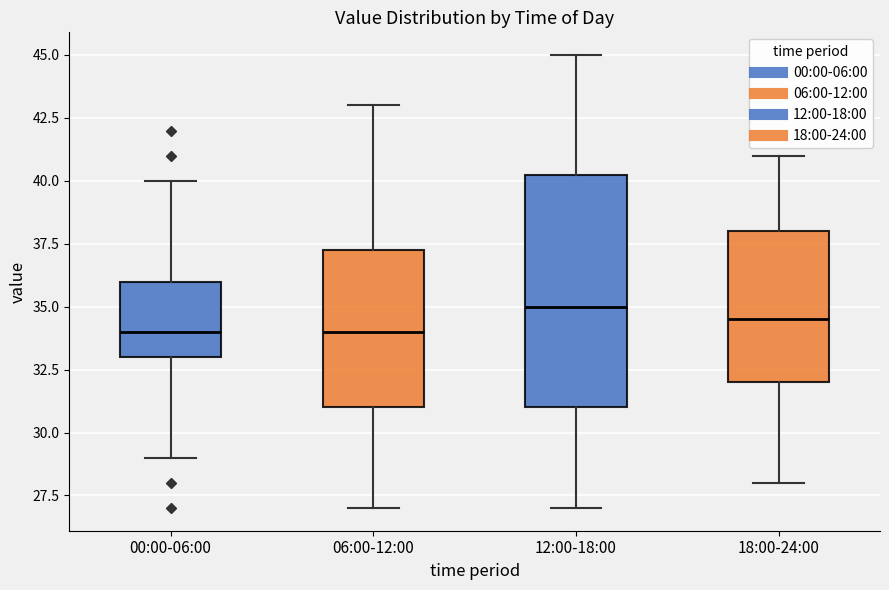

Where does the median line of the box for 12:00-18:00 sit on the y-axis? The values are not printed on the chart, so give them approximately, as read against the axis.

35.0